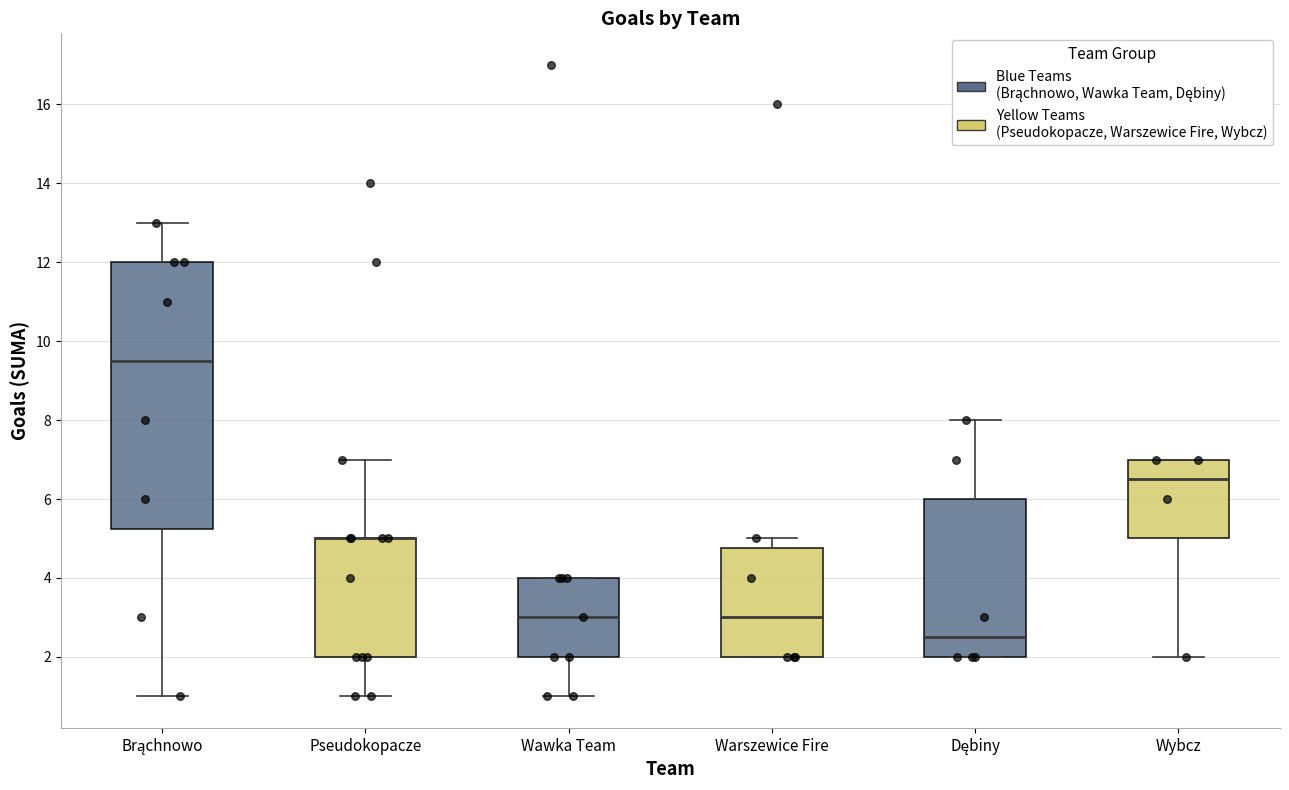

Comparing the boxes themselves (not the whiskers), which one is the tallest?

Brąchnowo